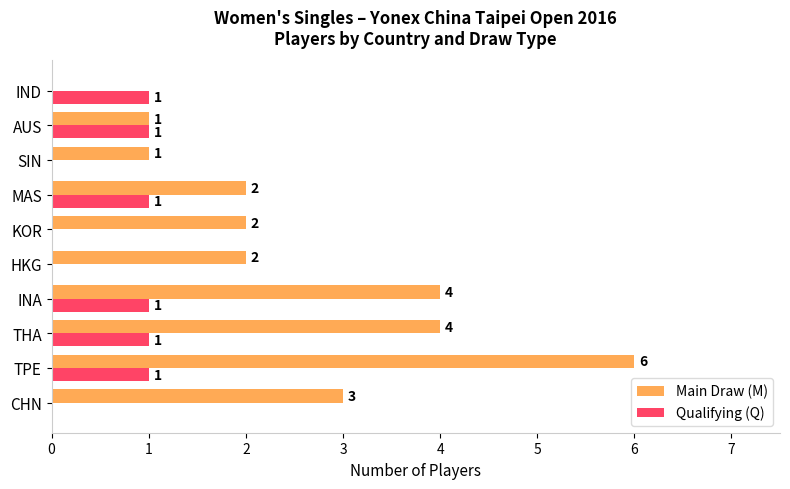

Count the Qualifying (Q) values in the range 0 to 1.

10